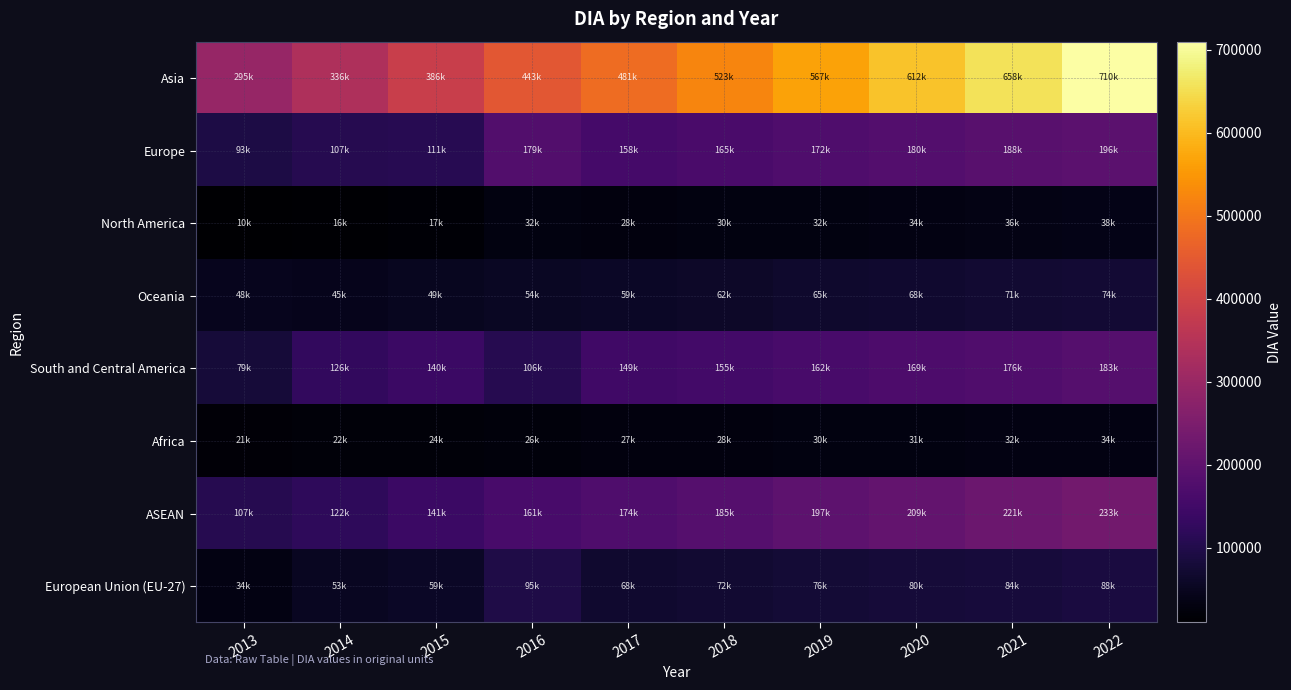

At how many categories does at least one series exceed 217810?

10